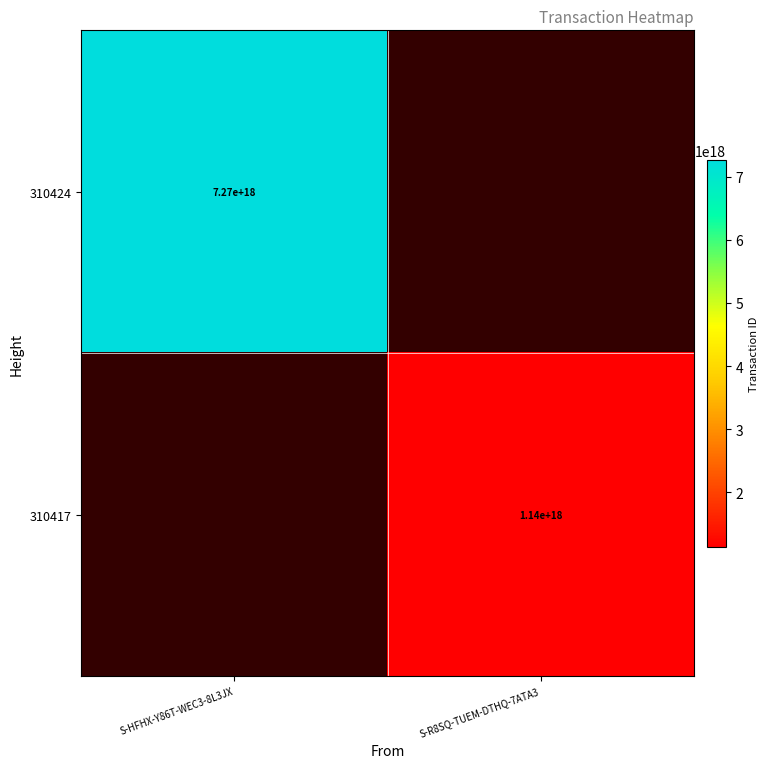

The 310424 series shows 7270000000000000000 at S-HFHX-Y86T-WEC3-8L3JX. True or false?

True